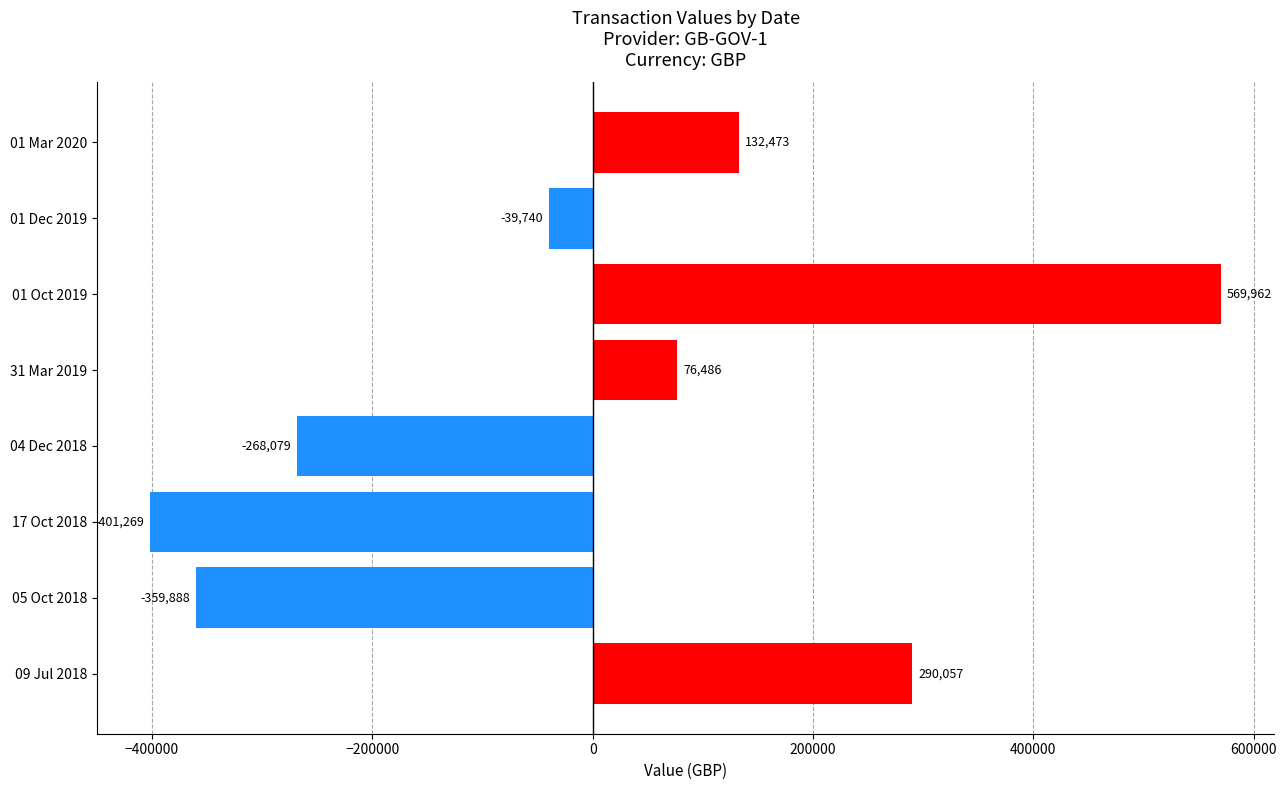

What is the approximate value at 01 Oct 2019?

569961.8